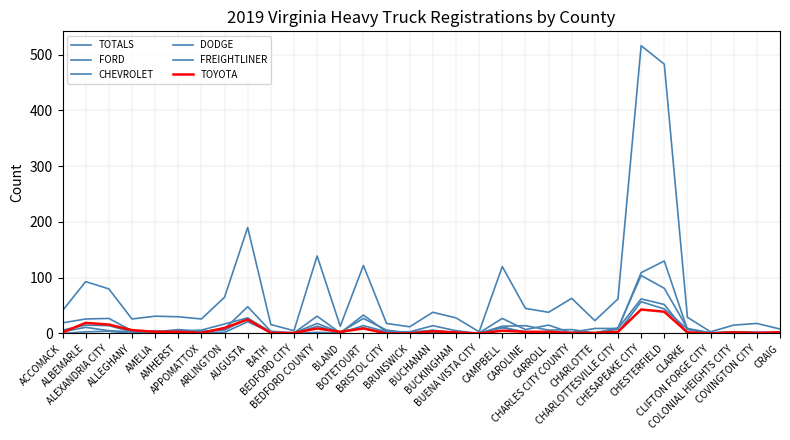

True or false: TOTALS and TOYOTA cross at least once.

False